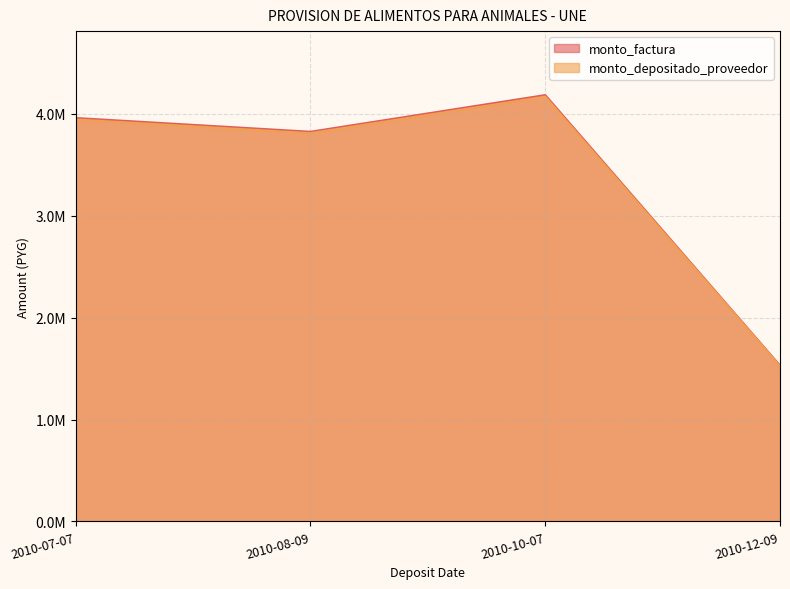

True or false: monto_depositado_proveedor has a value of 4169782 at 2010-10-07.

True